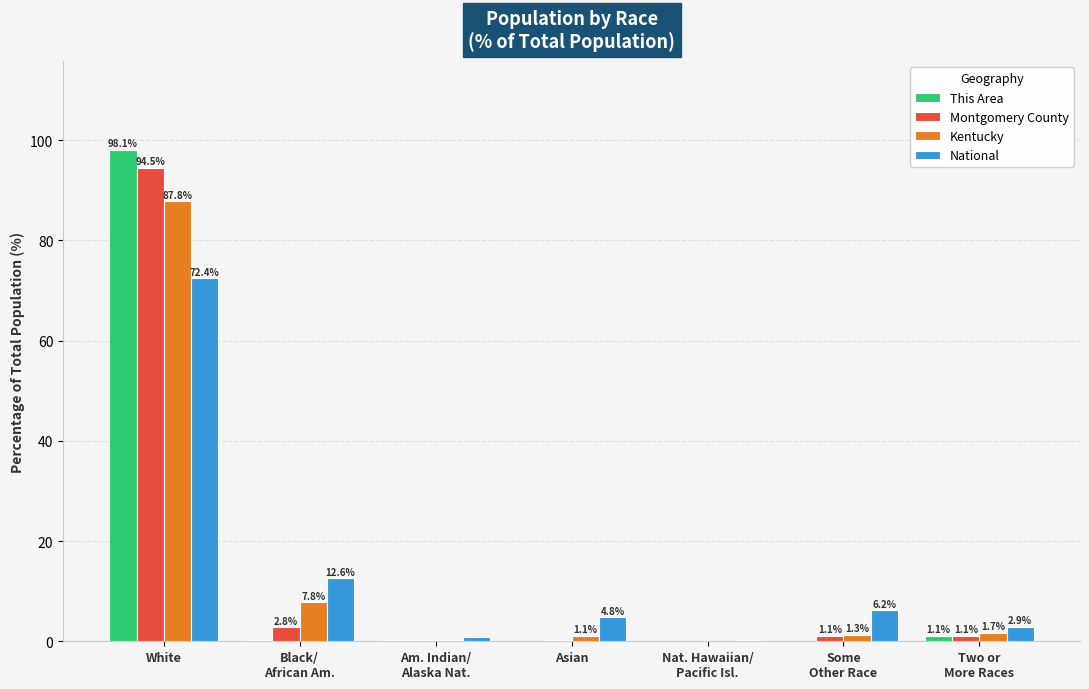

Is the value of National at White greater than the value of This Area at White?

No